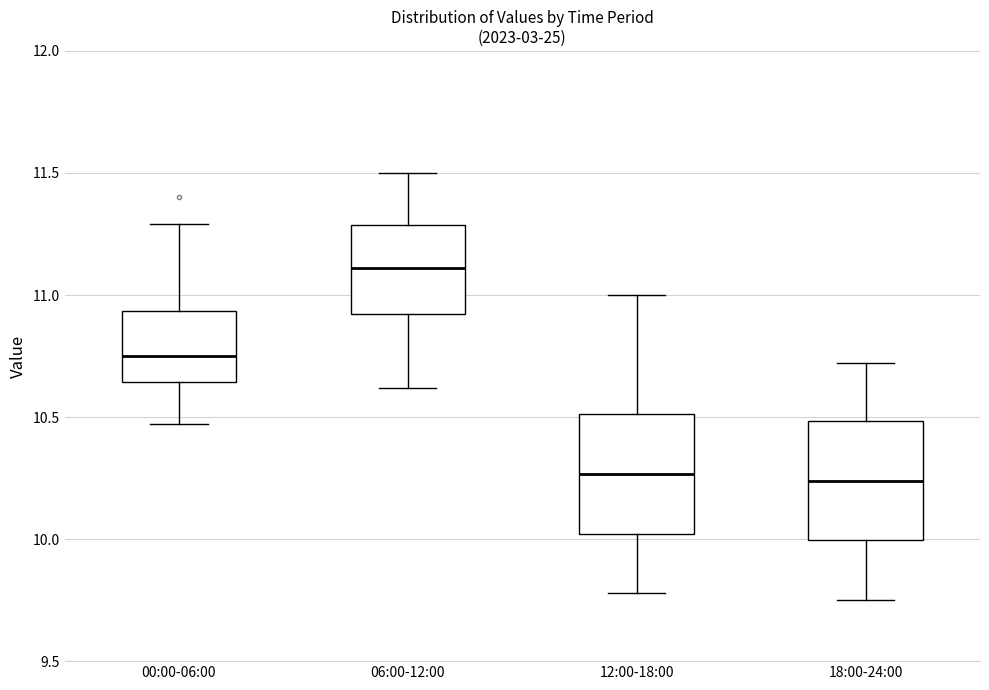

Where does the median line of the box for 12:00-18:00 sit on the y-axis? The values are not printed on the chart, so give them approximately, as read against the axis.

10.25